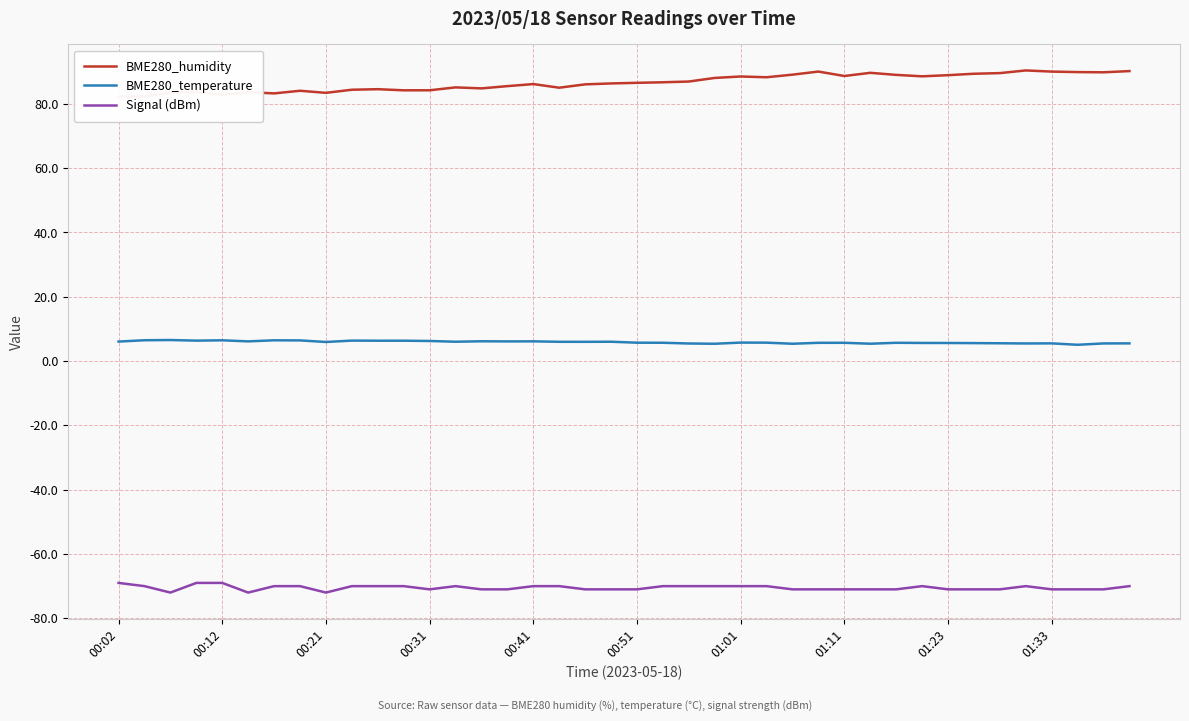

True or false: BME280_temperature and Signal (dBm) cross at least once.

False